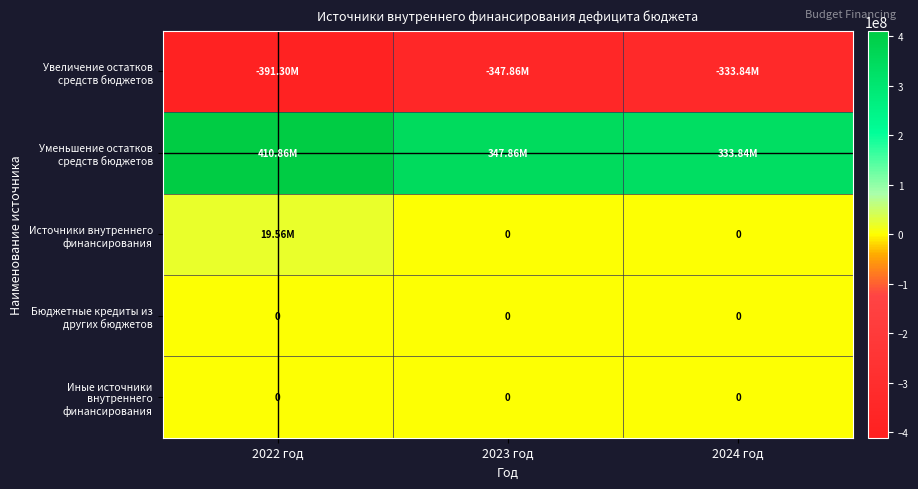

List the labels in order of Увеличение остатков средств бюджетов value, largest first.

2024 год, 2023 год, 2022 год